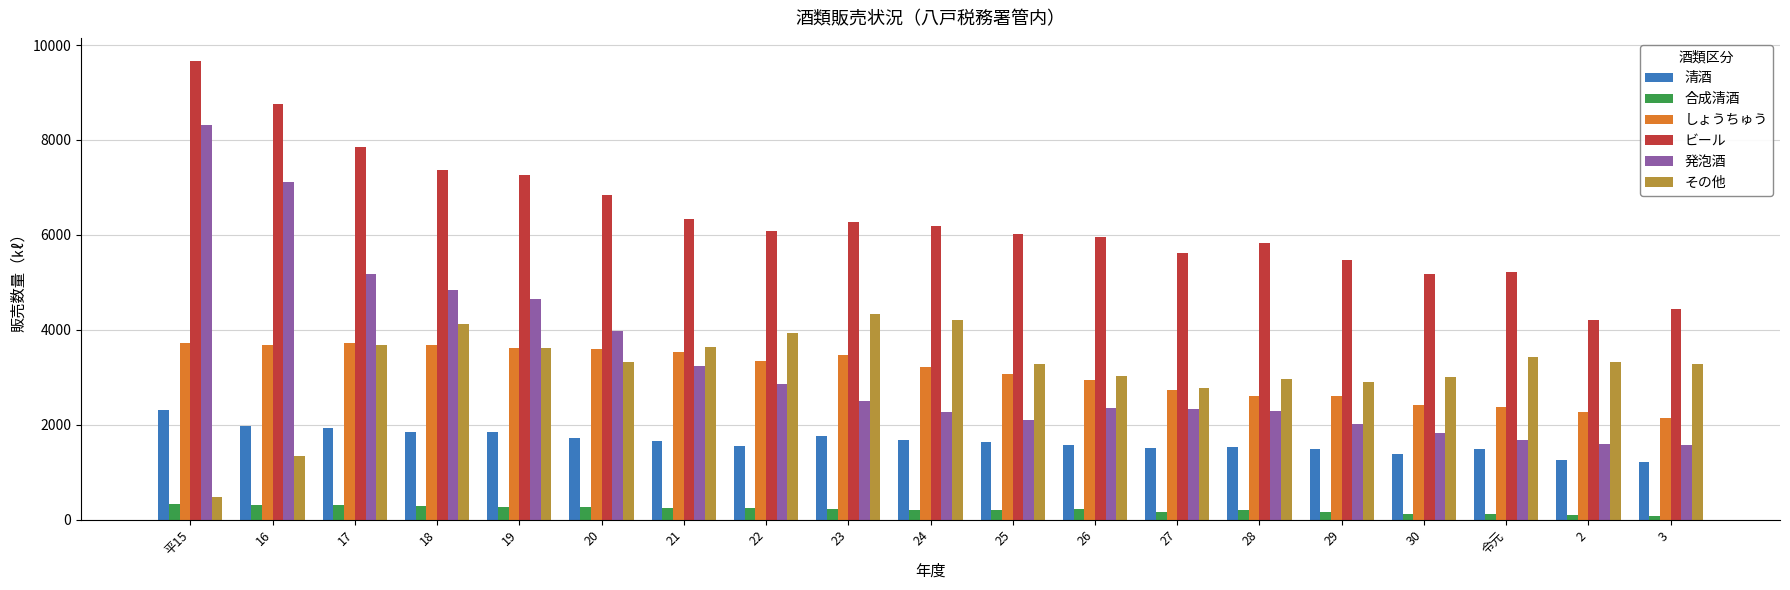

Is the value of 清酒 at 19 greater than the value of その他 at 16?

Yes